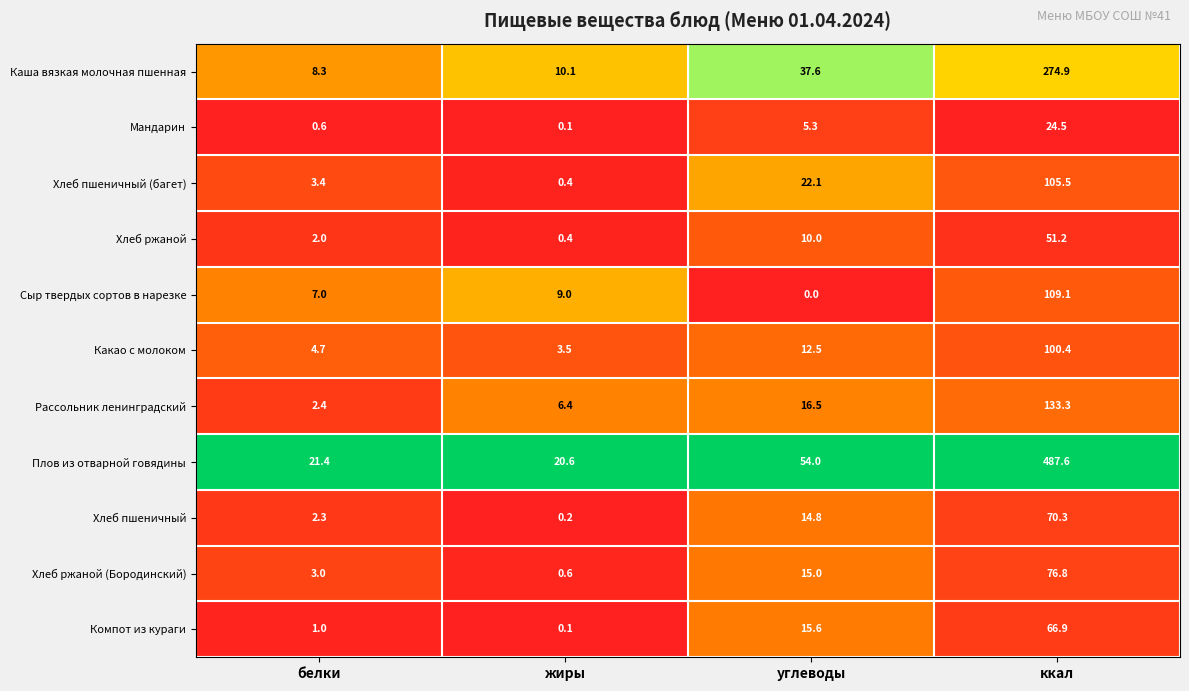

Which category has the highest value across all series?

ккал